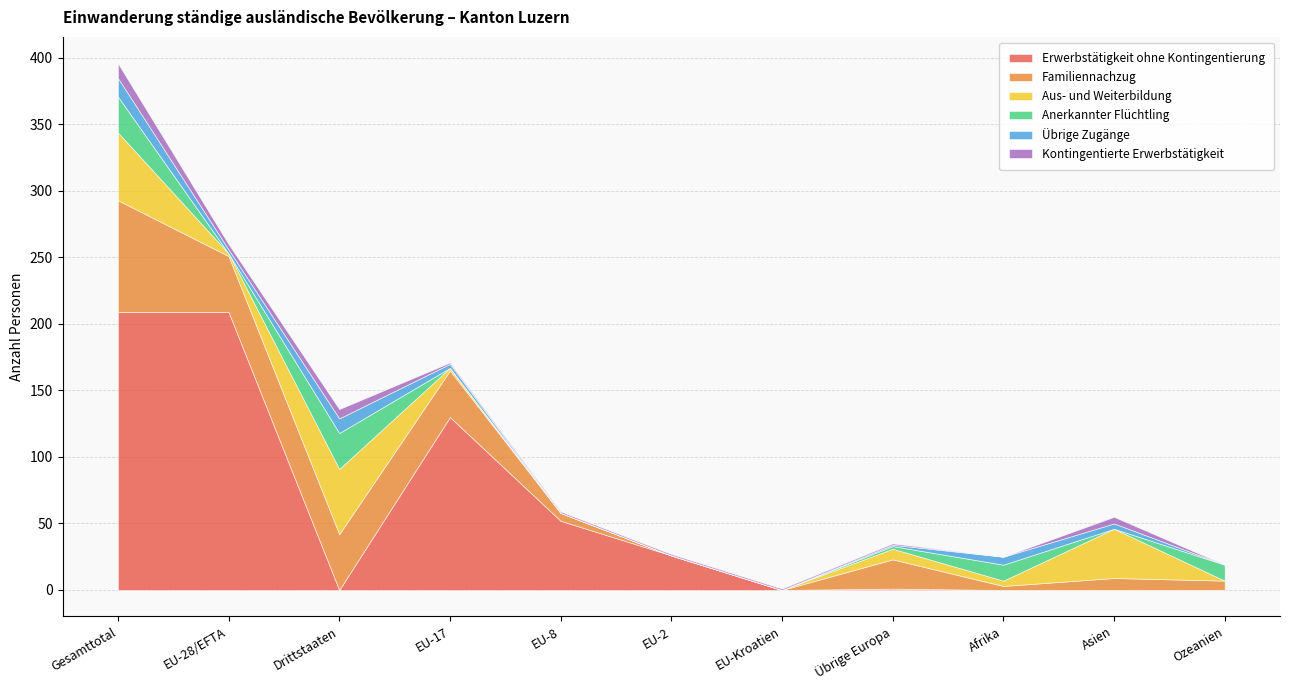

Reading left to right, list all the values displayed in this chart.

Erwerbstätigkeit ohne Kontingentierung: 209	209	0	130	52	26	0	1	0	0	0
Familiennachzug: 84	42	42	35	6	0	0	22	3	9	7
Aus- und Weiterbildung: 51	2	49	2	0	0	0	8	4	37	0
Anerkannter Flüchtling: 27	0	27	0	0	0	0	2	12	0	12
Übrige Zugänge: 14	3	11	3	0	0	0	1	6	4	0
Kontingentierte Erwerbstätigkeit: 11	4	7	1	1	1	1	1	0	5	0